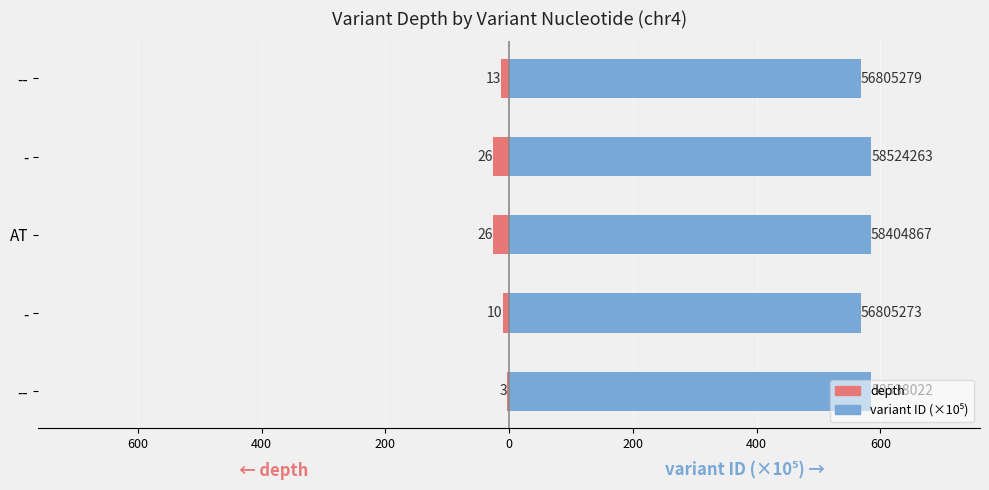

How many data points in depth are less than -13?

2